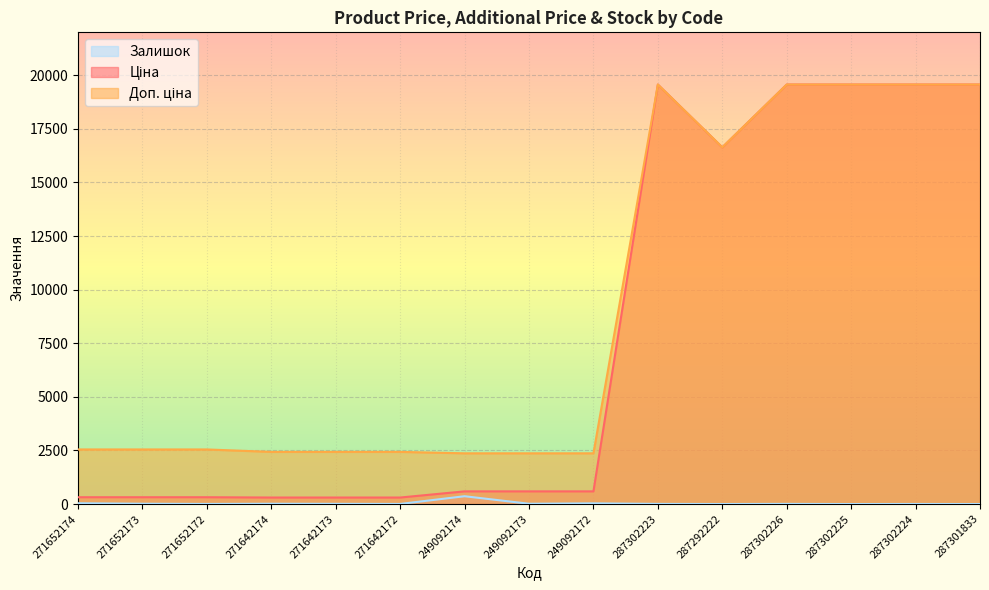

Where is Залишок nearest to the value 182?

271652174